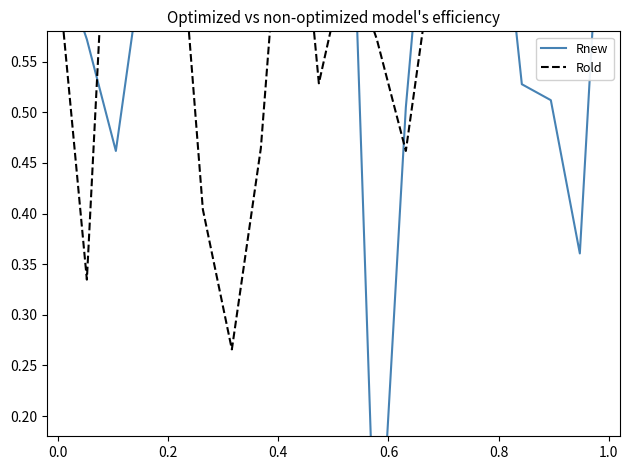

Is it true that Rnew equals 0.7 at 11?

False